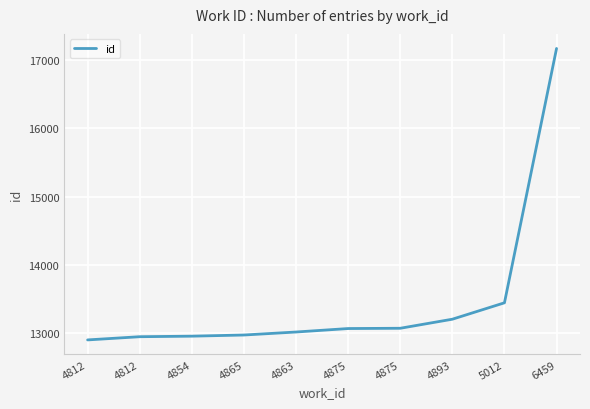

Does the chart have visible grid lines?

Yes